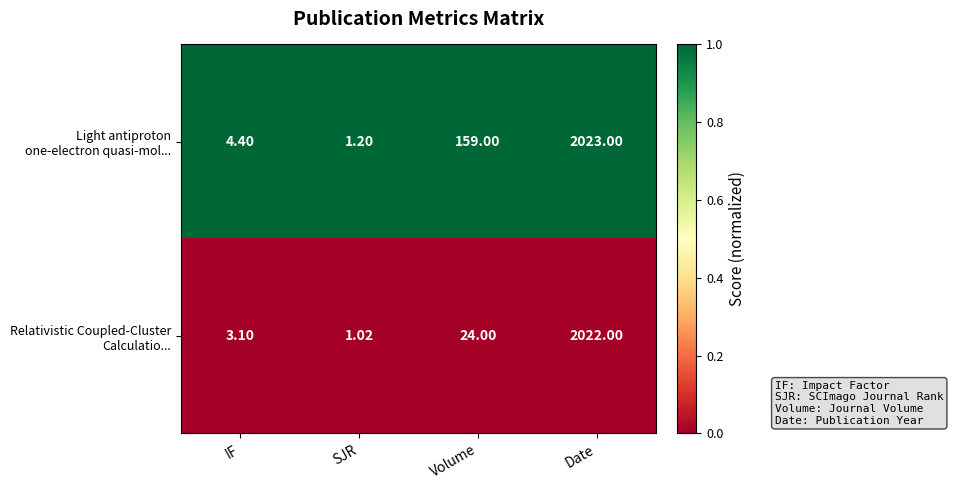

At which category is the sum across all series the highest?

Date